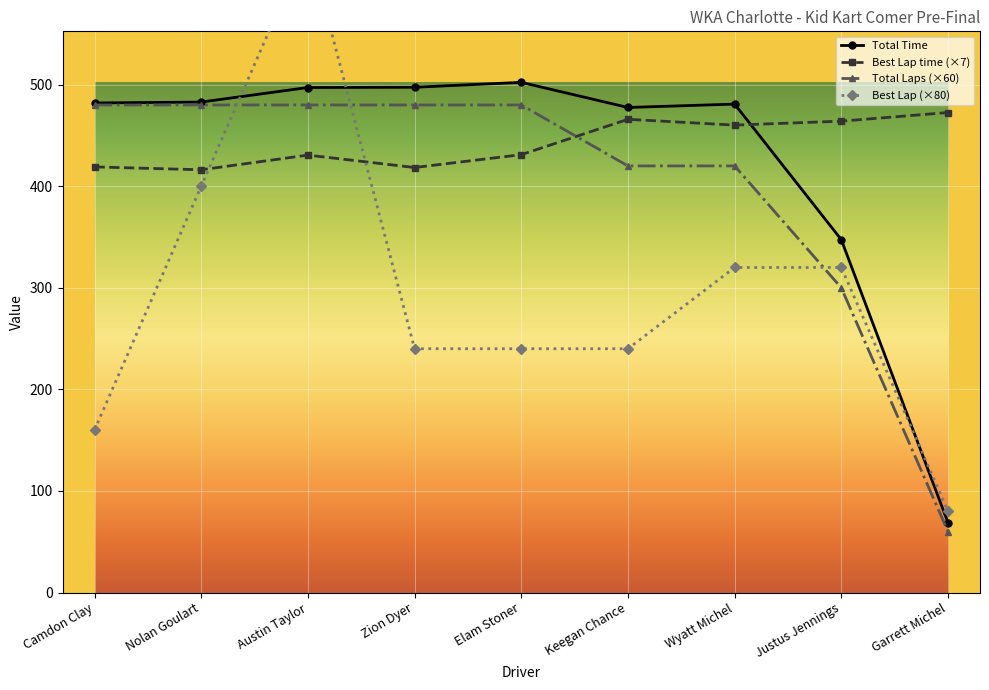

How many values in the Best Lap time series exceed 431?

5